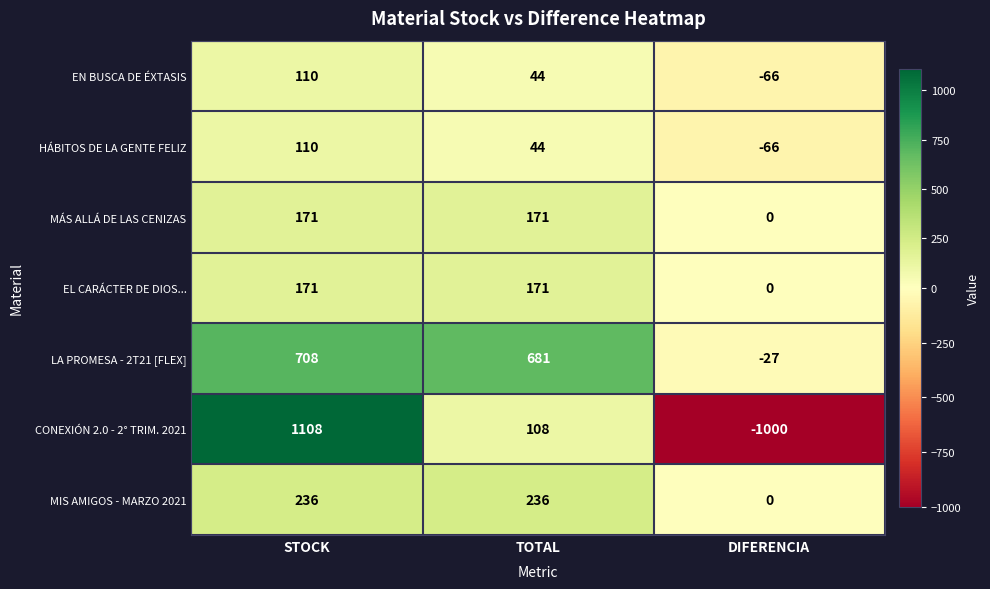

The value of MIS AMIGOS - MARZO 2021 at STOCK is 358. True or false?

False